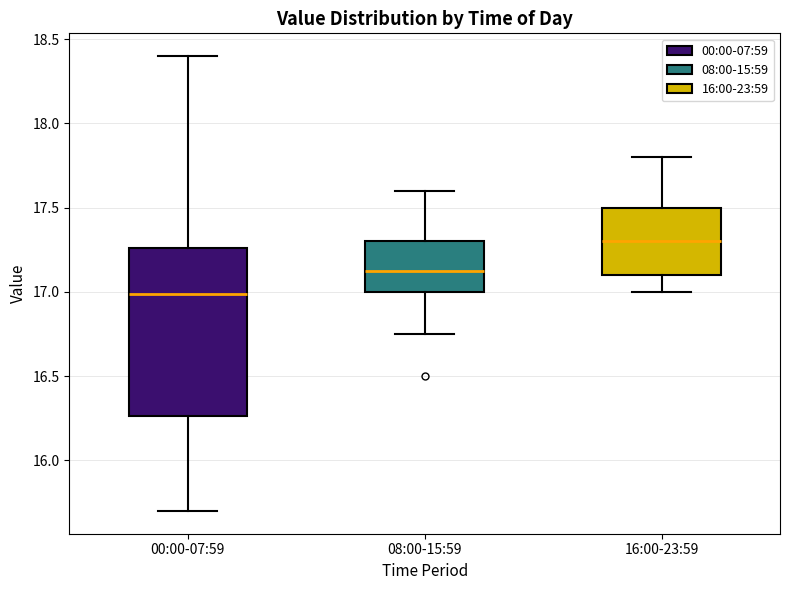

Where does the upper whisker of the box for 00:00-07:59 end on the y-axis? The values are not printed on the chart, so give them approximately, as read against the axis.

18.40